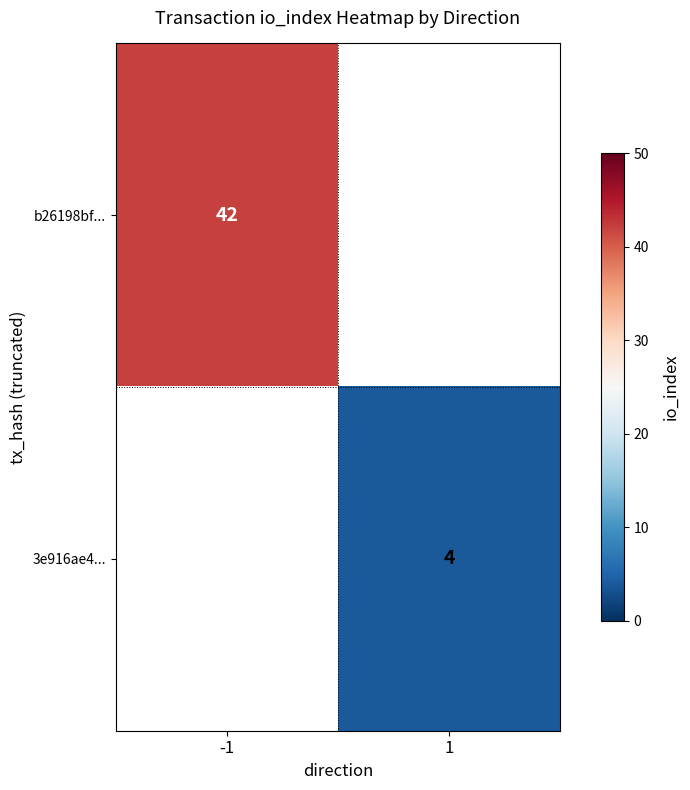

Is it true that 3e916ae4... equals 4 at 1?

True